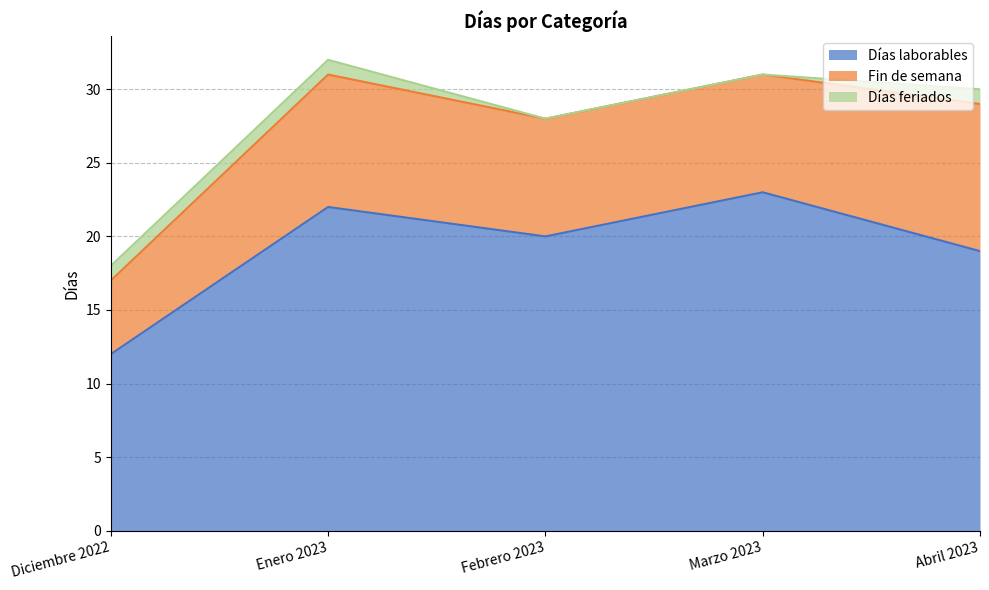

True or false: Días feriados has a value of 0 at Marzo 2023.

False